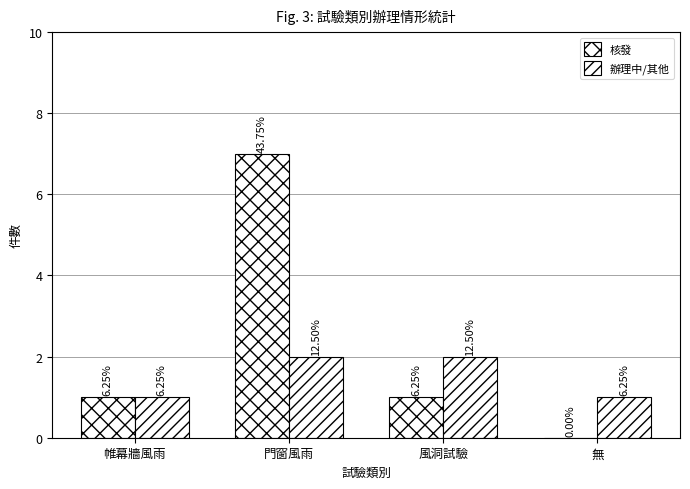

The value of 核發 at 風洞試驗 is 2. True or false?

False